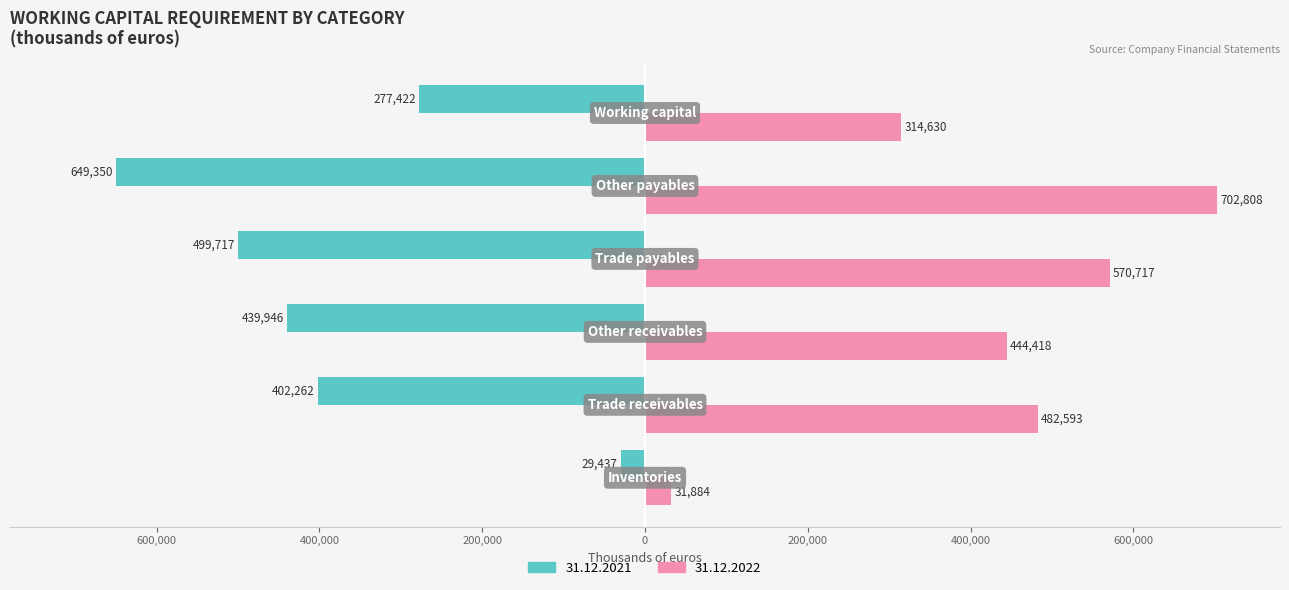

What are all the series names shown in the legend?

31.12.2021, 31.12.2022